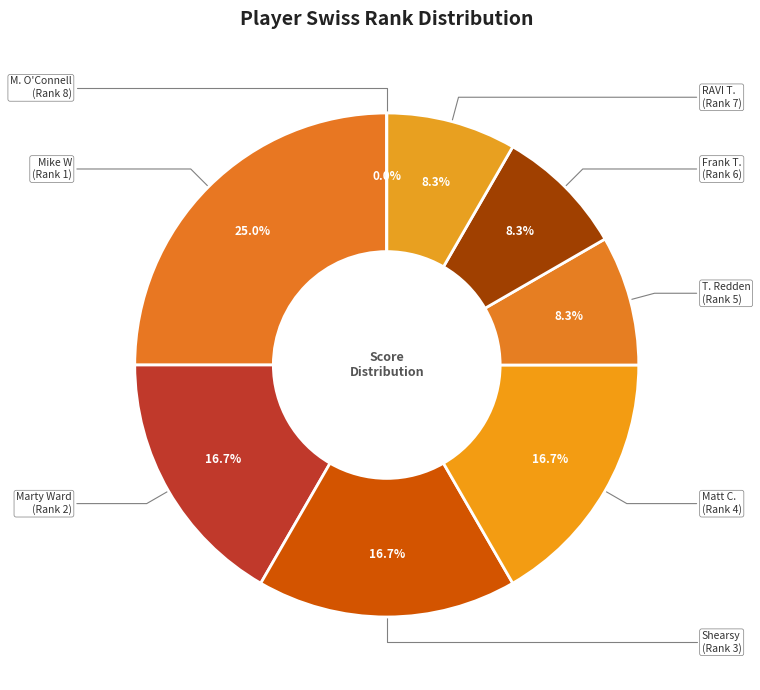

Count the number of slices in the pie.

8